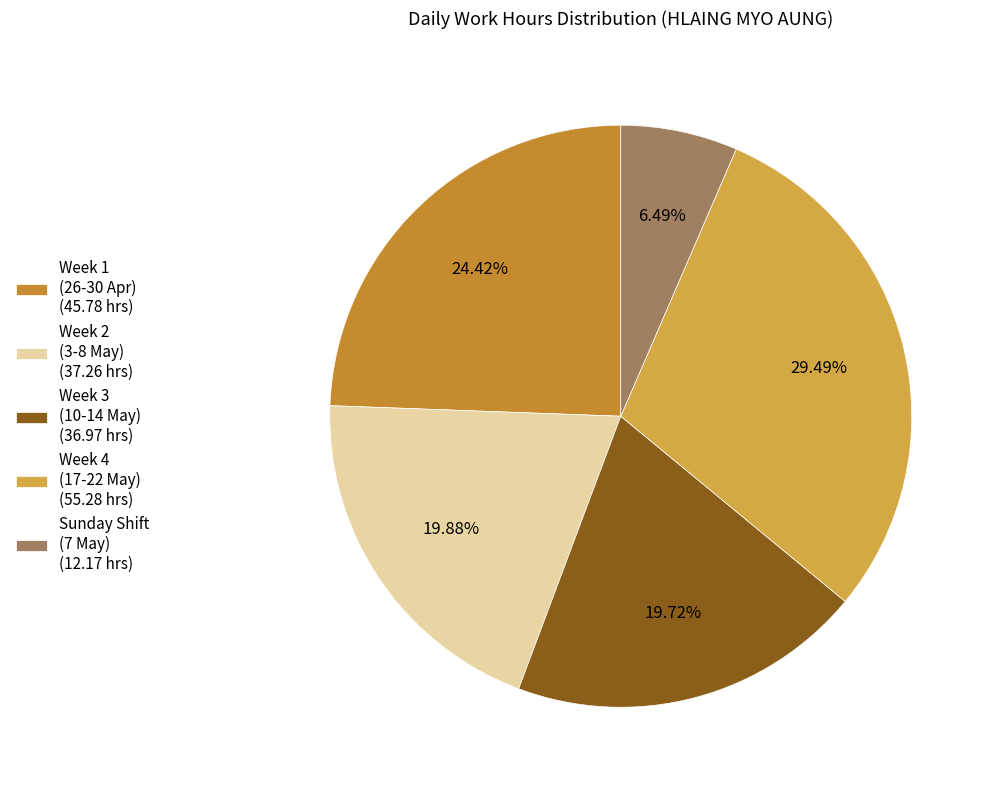

How many slices are in this pie chart?

5